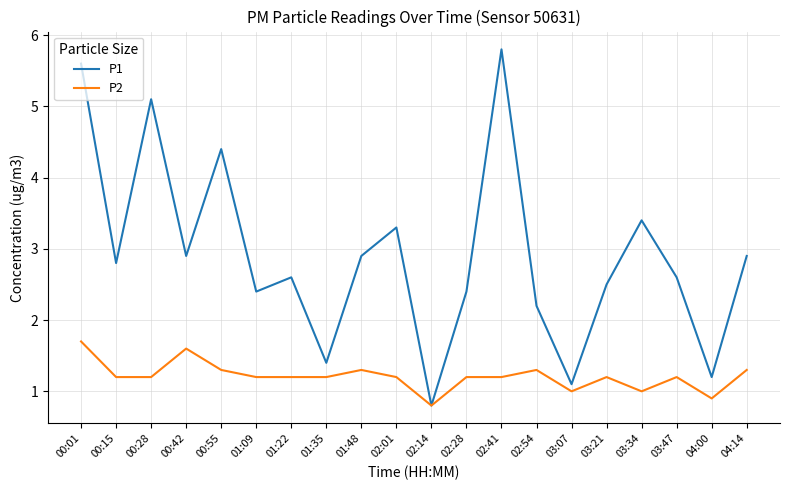

What position from the right is 02:41?

8